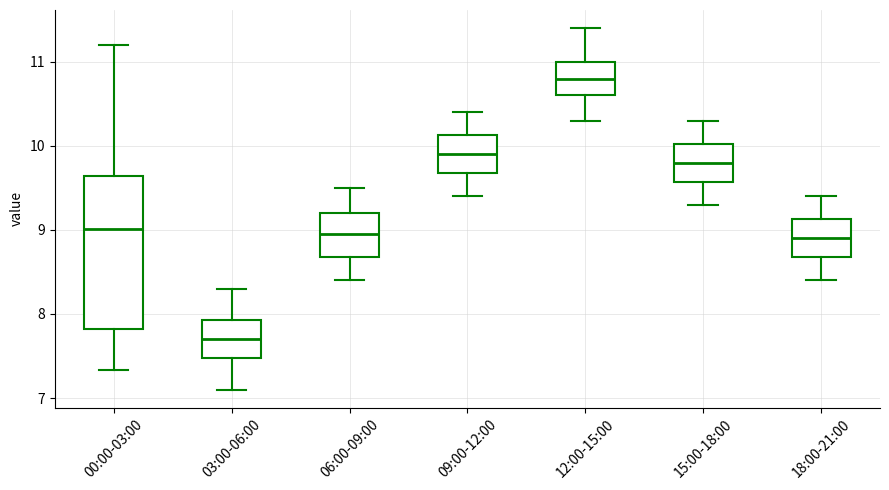

Which box's median line is the highest?

12:00-15:00